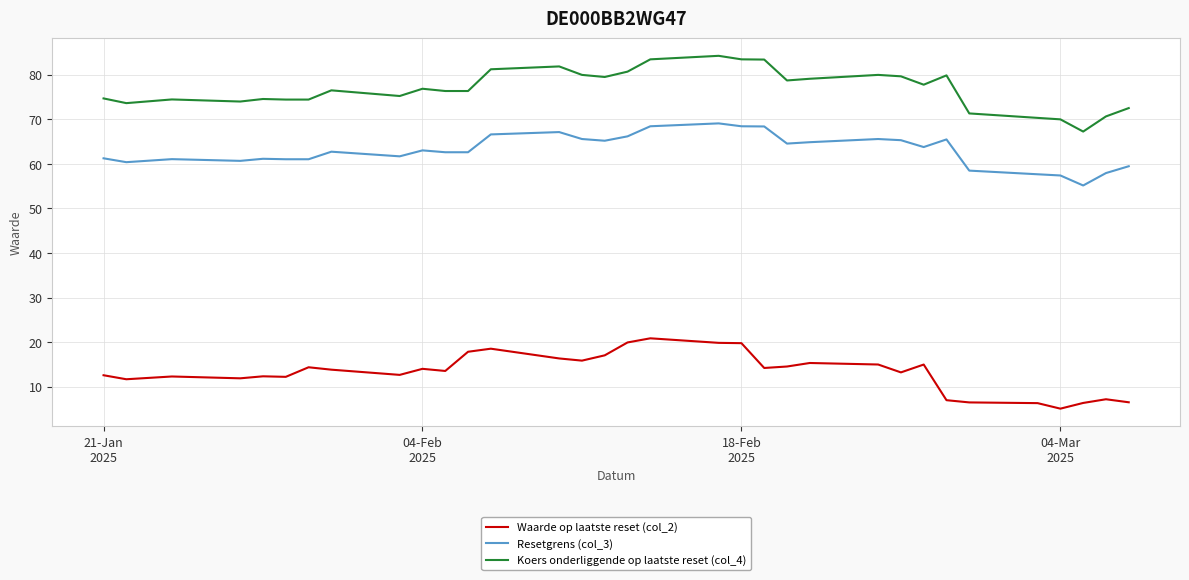

What are all the series names shown in the legend?

Waarde op laatste reset (col_2), Resetgrens (col_3), Koers onderliggende op laatste reset (col_4)